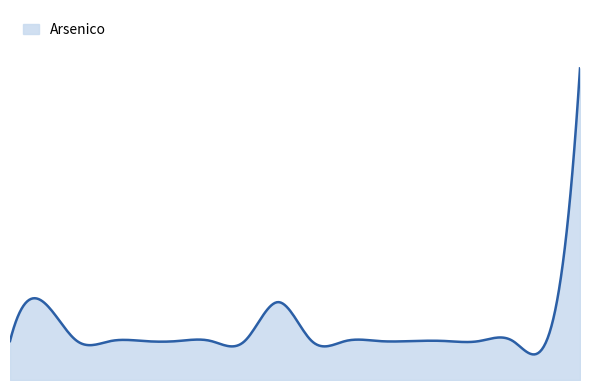

Does the chart display data point markers on the line(s)?

No